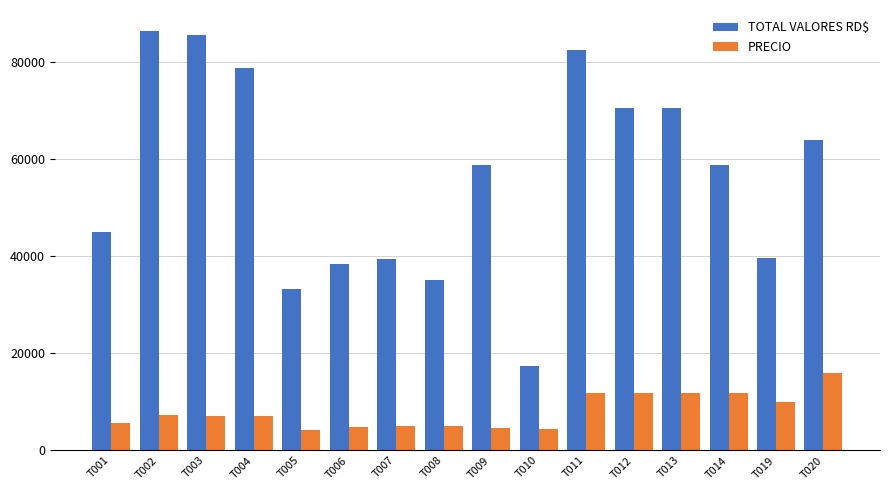

At how many categories does at least one series exceed 55958?

9